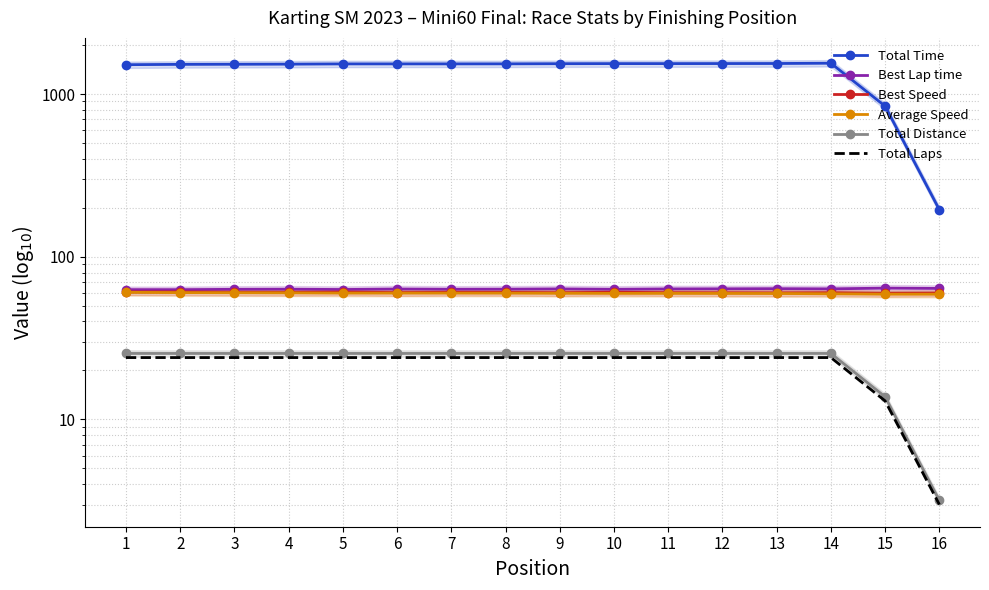

True or false: Best Speed and Average Speed cross at least once.

False